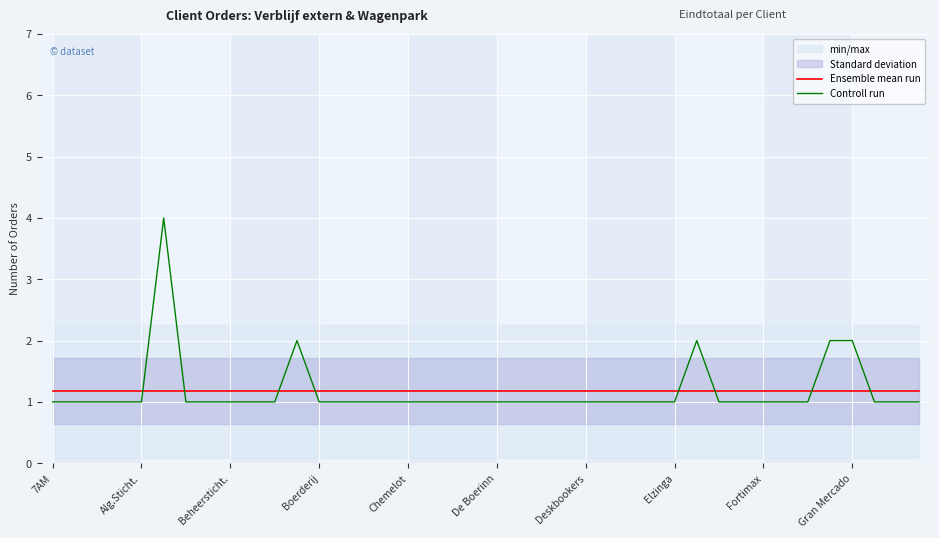

Where is Ensemble mean run nearest to the value 1?

7AM